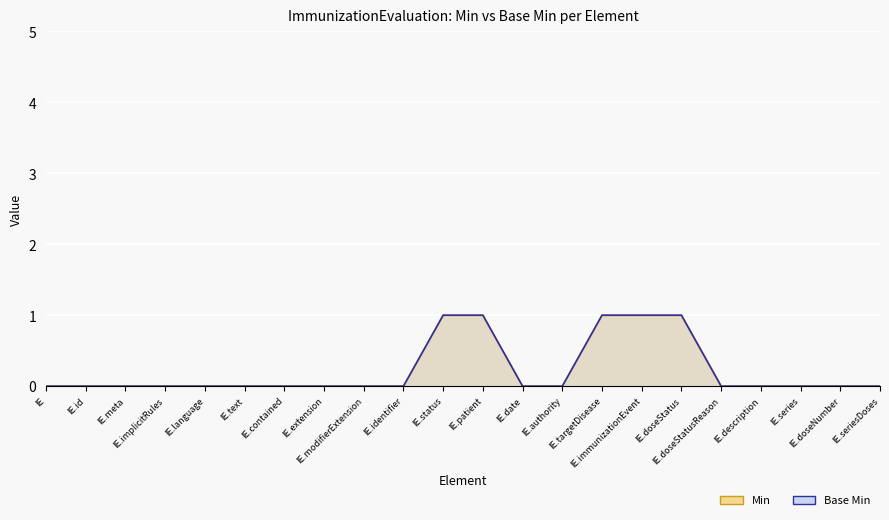

Which series has the largest range (max minus min)?

Min